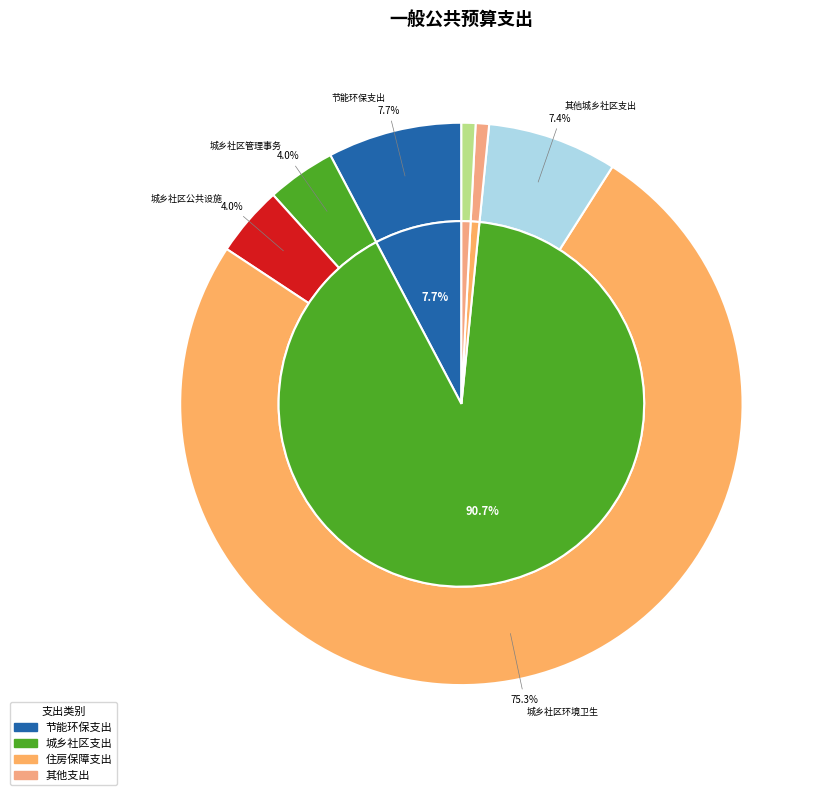

Rank the categories by value from highest to lowest.

城乡社区环境卫生, 节能环保支出, 其他城乡社区支出, 城乡社区公共设施, 城乡社区管理事务, 其他支出, 住房保障支出